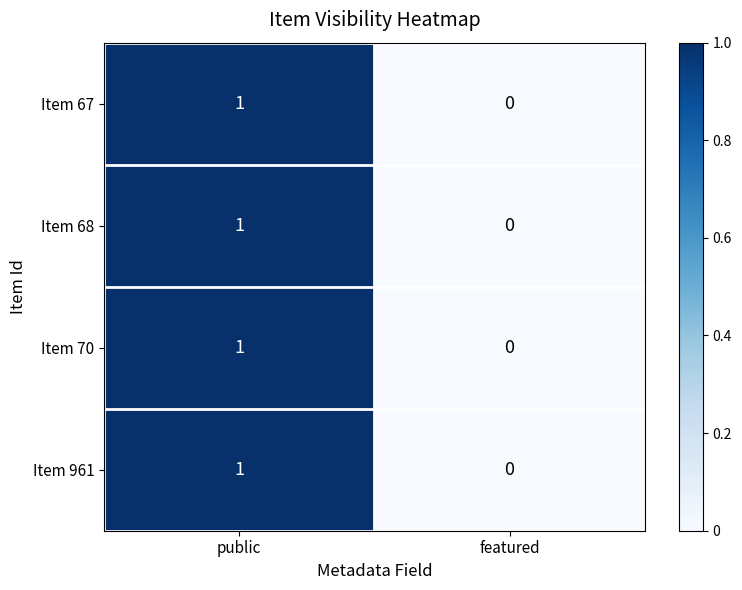

True or false: Item 70 has a value of 1 at public.

True